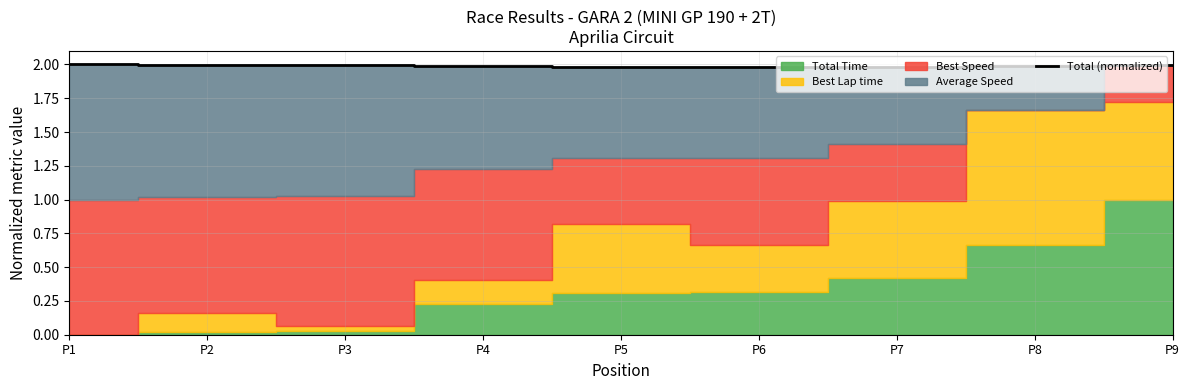

Does the chart display data point markers on the line(s)?

No